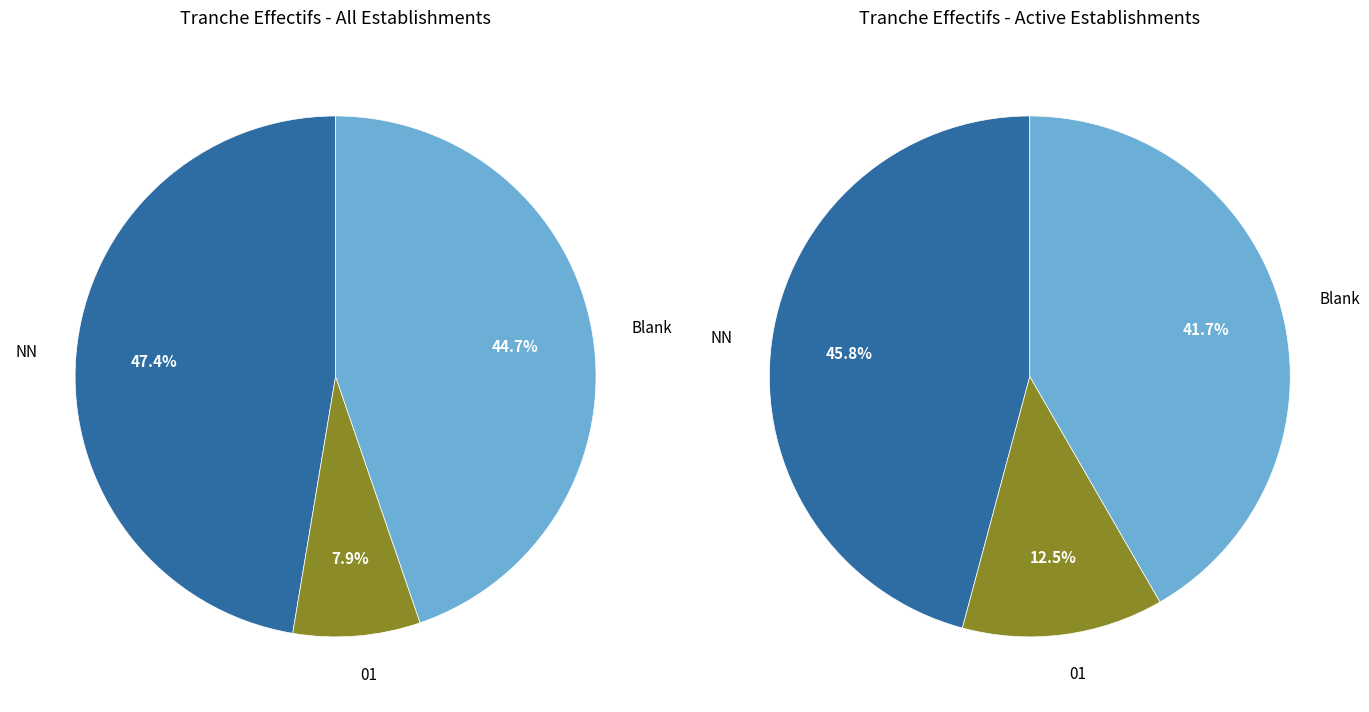

True or false: 01 accounts for 1% of the total.

False